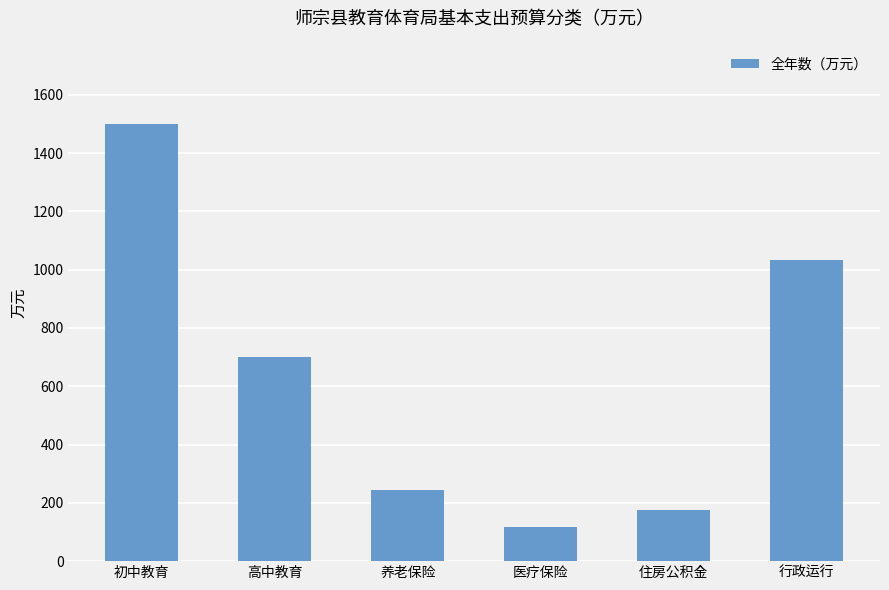

List the labels in order of value, smallest first.

医疗保险, 住房公积金, 养老保险, 高中教育, 行政运行, 初中教育